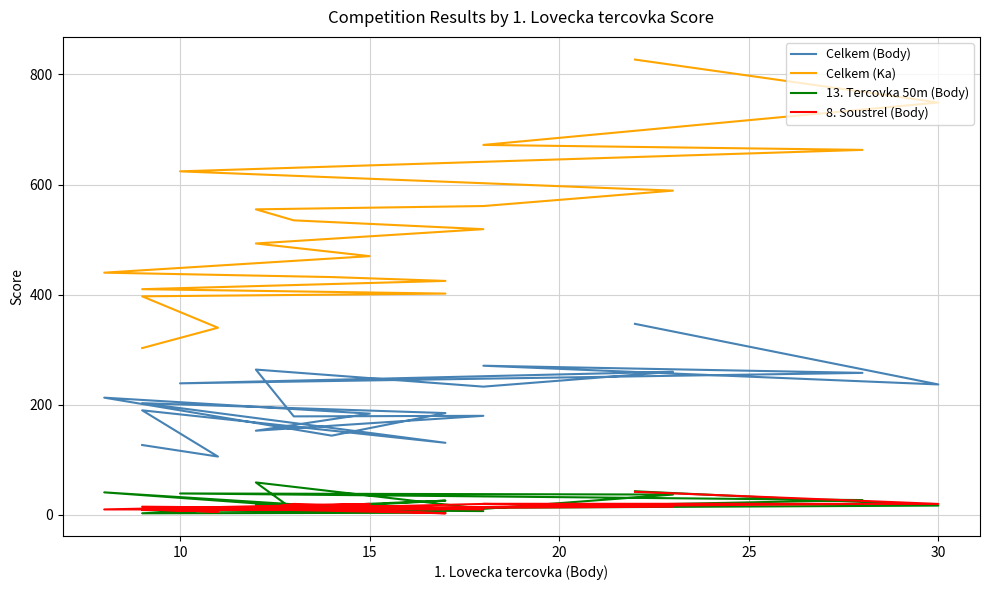

Which series has the largest range (max minus min)?

Celkem (Ka)